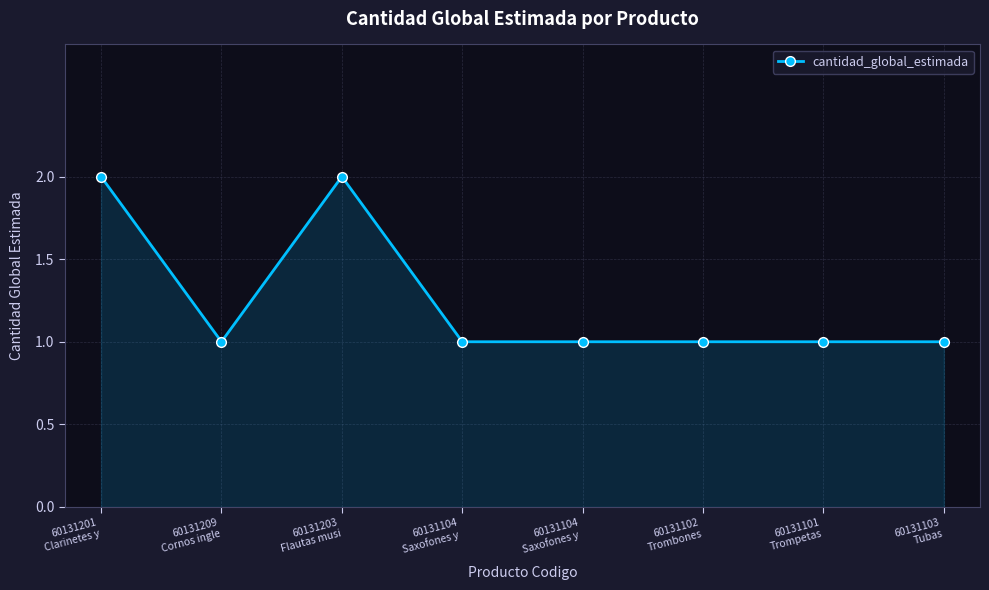

Does the chart have visible grid lines?

Yes